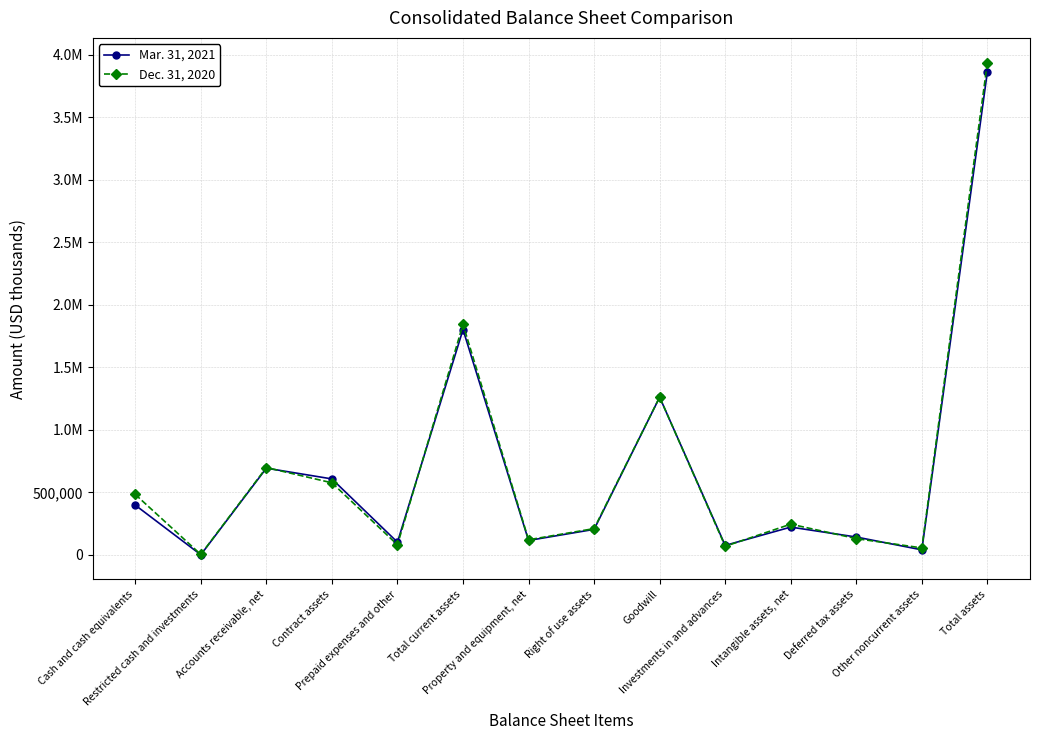

Rank the series by their maximum value, from lowest to highest.

Mar. 31, 2021, Dec. 31, 2020